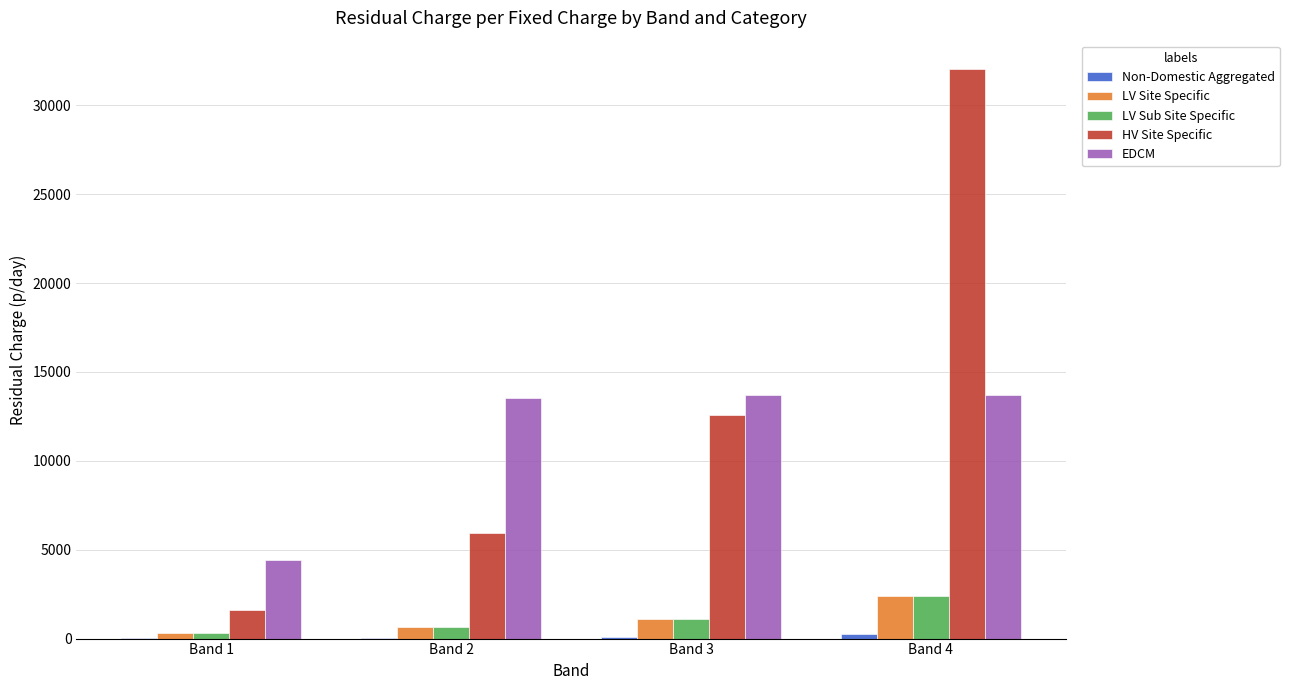

Which series has the largest total across all categories?

HV Site Specific